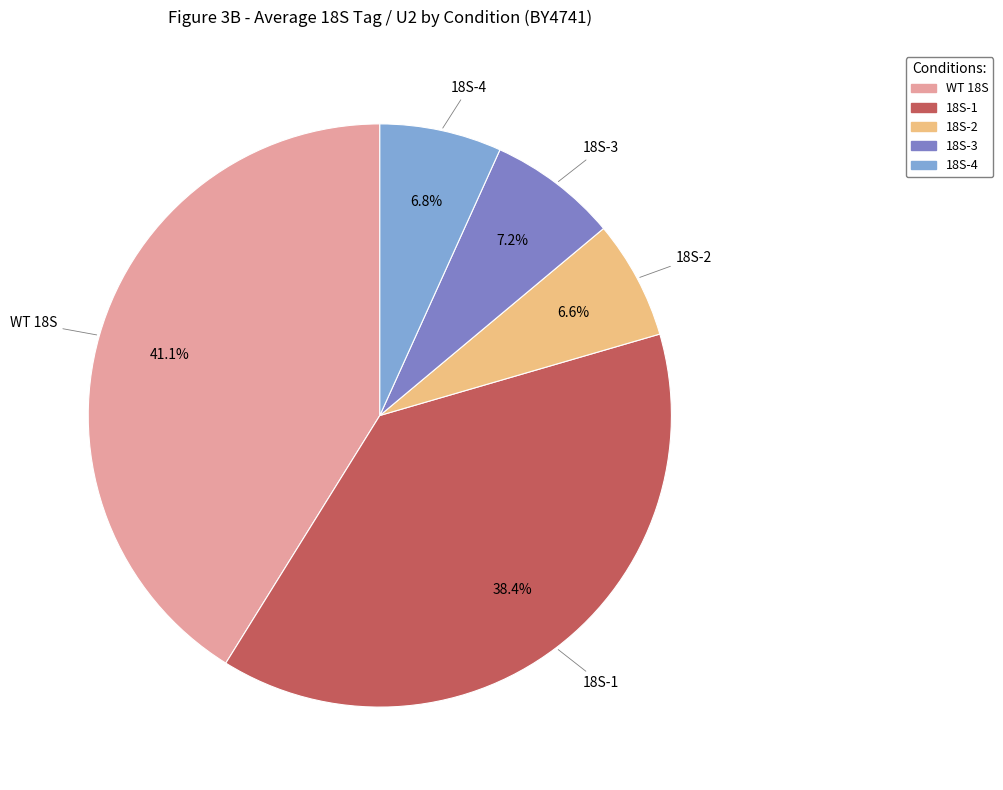

Which category has the biggest portion of the pie?

WT 18S